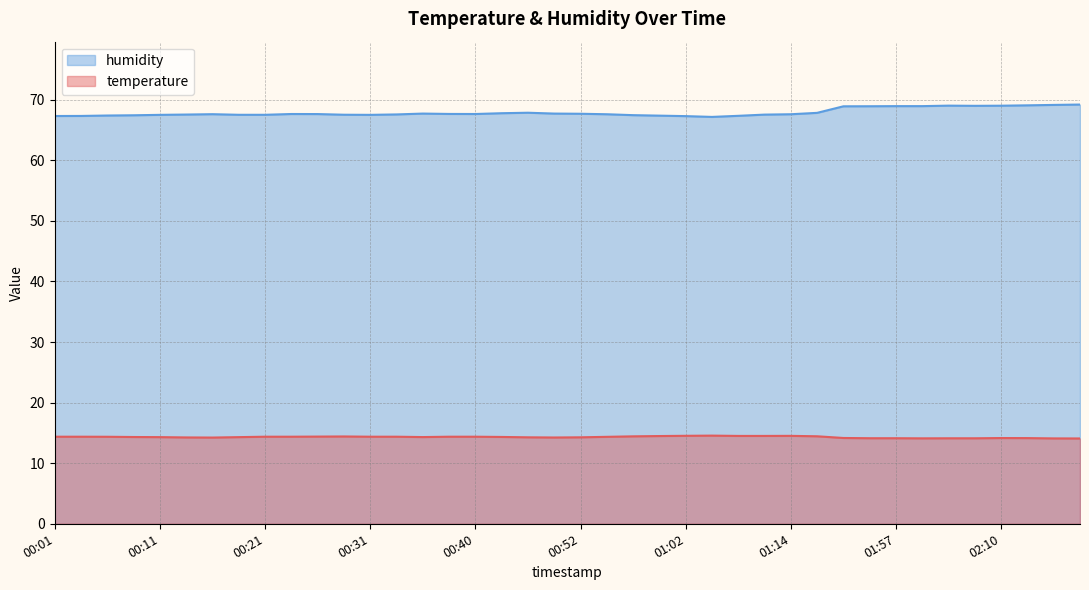

What is the difference between the maximum and minimum values in the temperature series?

0.5